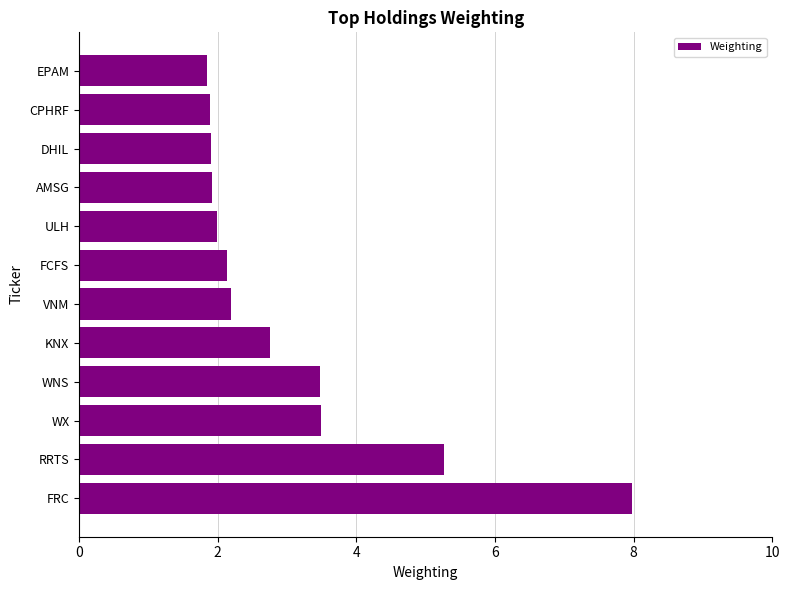

Which category has the highest value across all series?

FRC